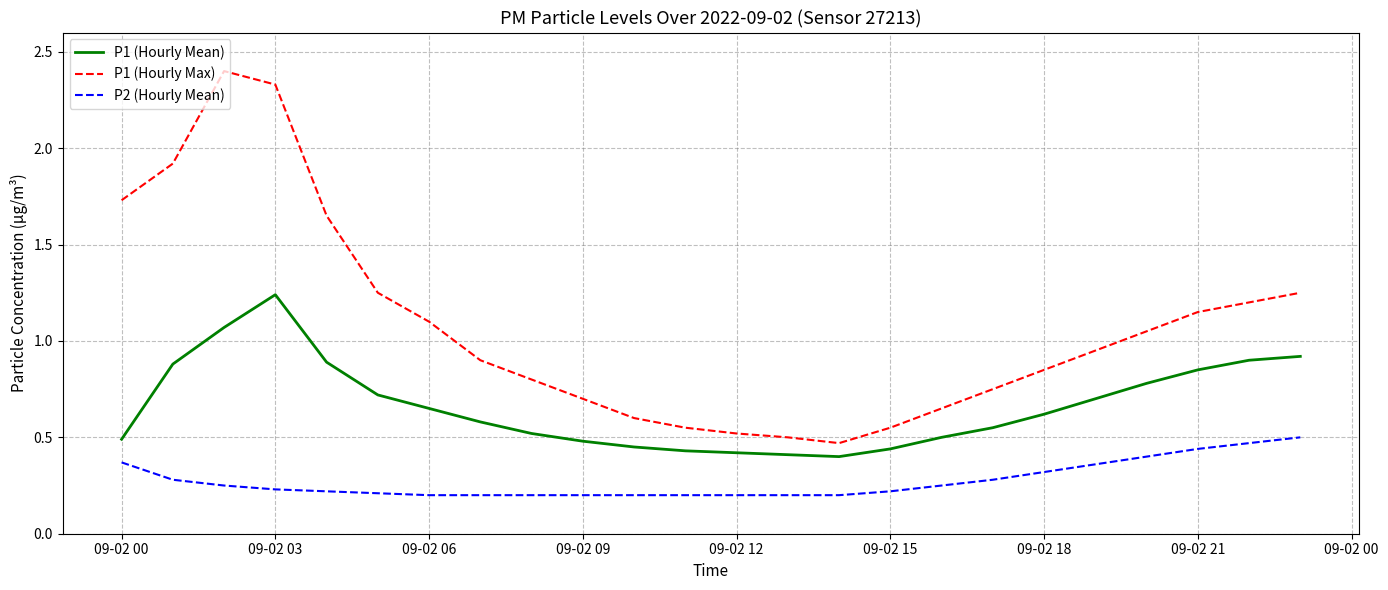

Rank the series by their maximum value, from highest to lowest.

P1 (Hourly Max), P1 (Hourly Mean), P2 (Hourly Mean)